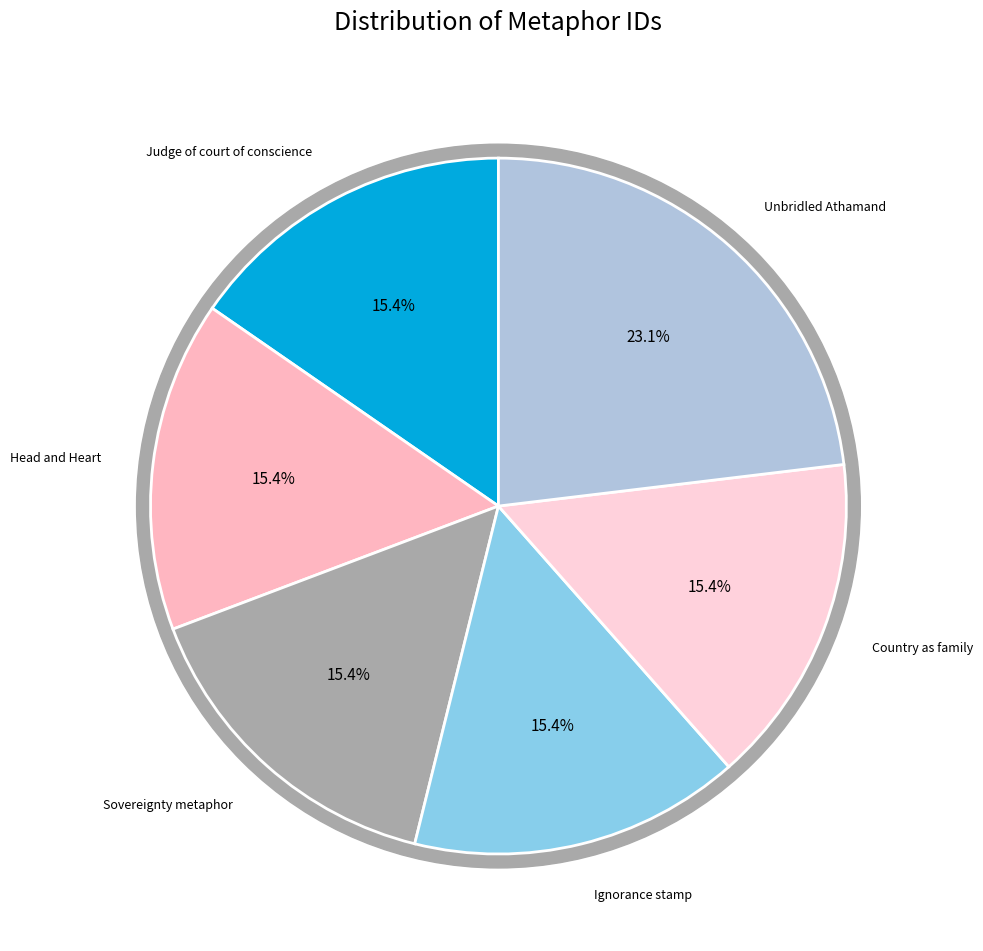

To the nearest percent, what percentage of the pie is Unbridled Athamand?

23%